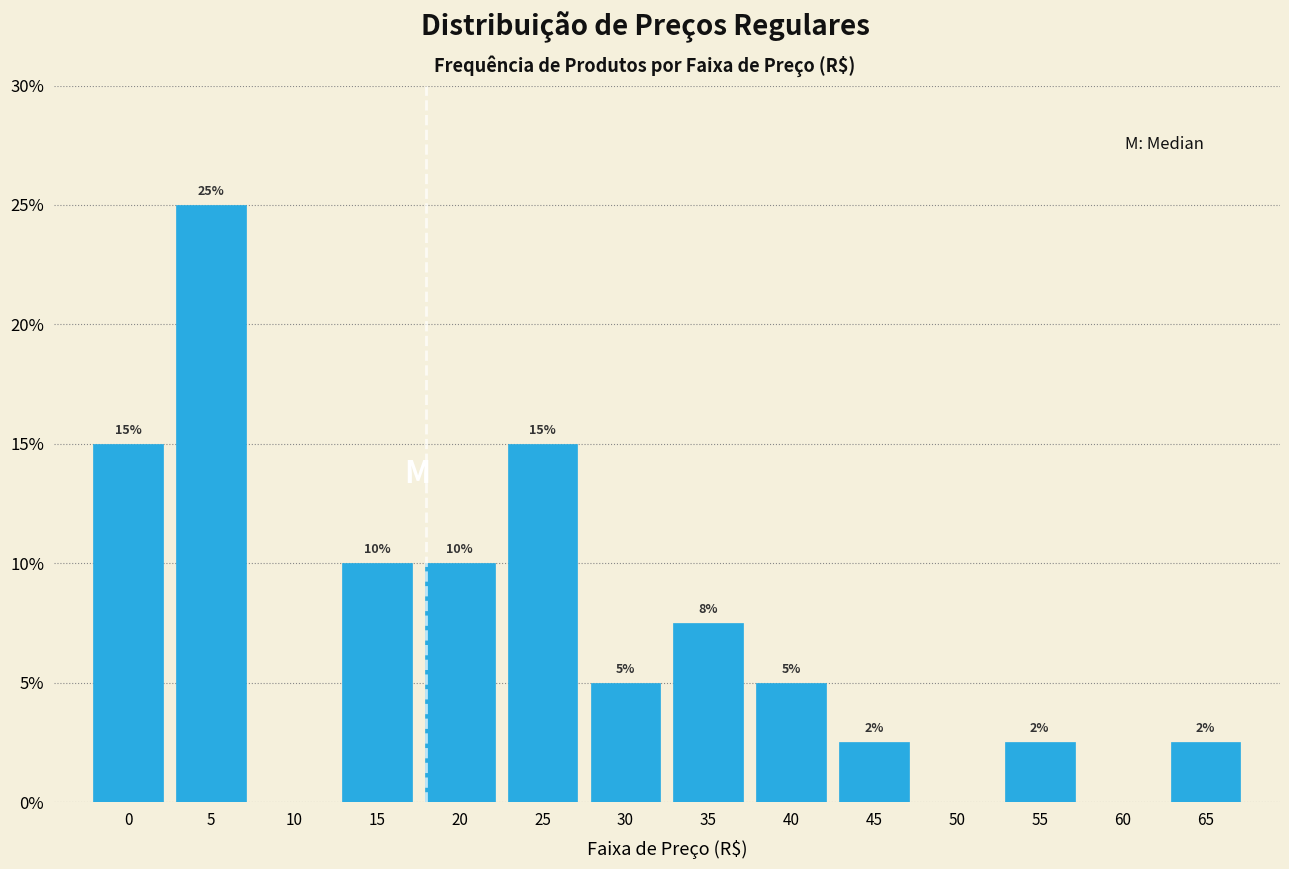

What is the greatest value displayed?

25.0